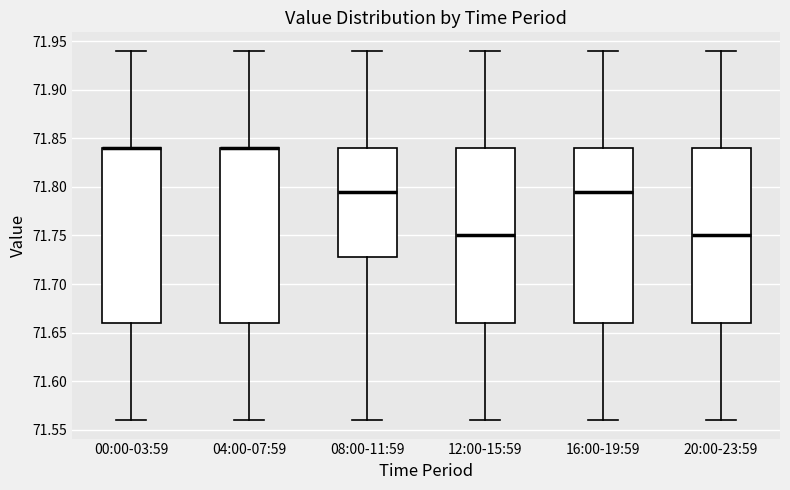

Reading left to right, read every box against the y-axis: the position of its median line, the range the box covers, and the ends of its whiskers. The values are not printed on the chart, so give them approximately, as read against the axis.

00:00-03:59: median 71.840 (drawn on the box's upper edge), box 71.660 to 71.840, whiskers 71.560 to 71.940
04:00-07:59: median 71.840 (drawn on the box's upper edge), box 71.660 to 71.840, whiskers 71.560 to 71.940
08:00-11:59: median 71.795, box 71.730 to 71.840, whiskers 71.560 to 71.940
12:00-15:59: median 71.750, box 71.660 to 71.840, whiskers 71.560 to 71.940
16:00-19:59: median 71.795, box 71.660 to 71.840, whiskers 71.560 to 71.940
20:00-23:59: median 71.750, box 71.660 to 71.840, whiskers 71.560 to 71.940